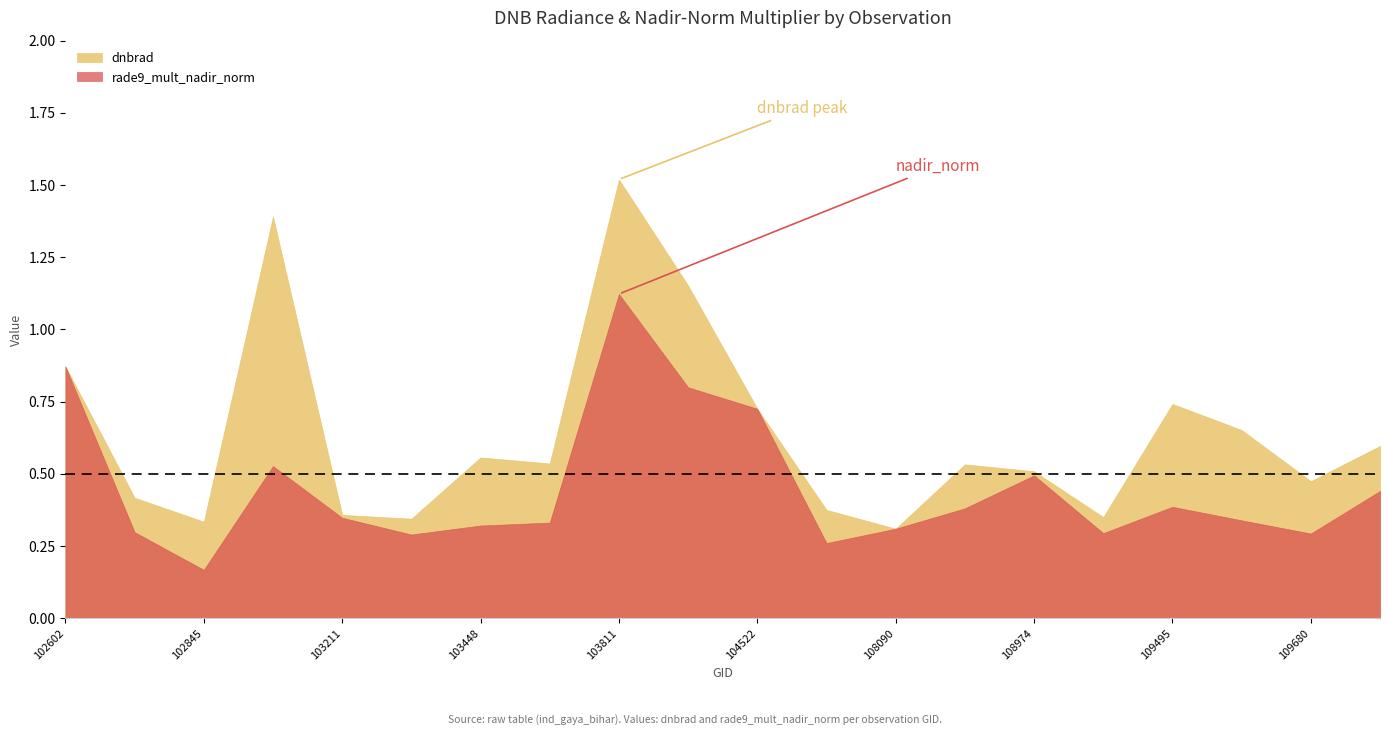

What is the greatest value displayed?

1.5